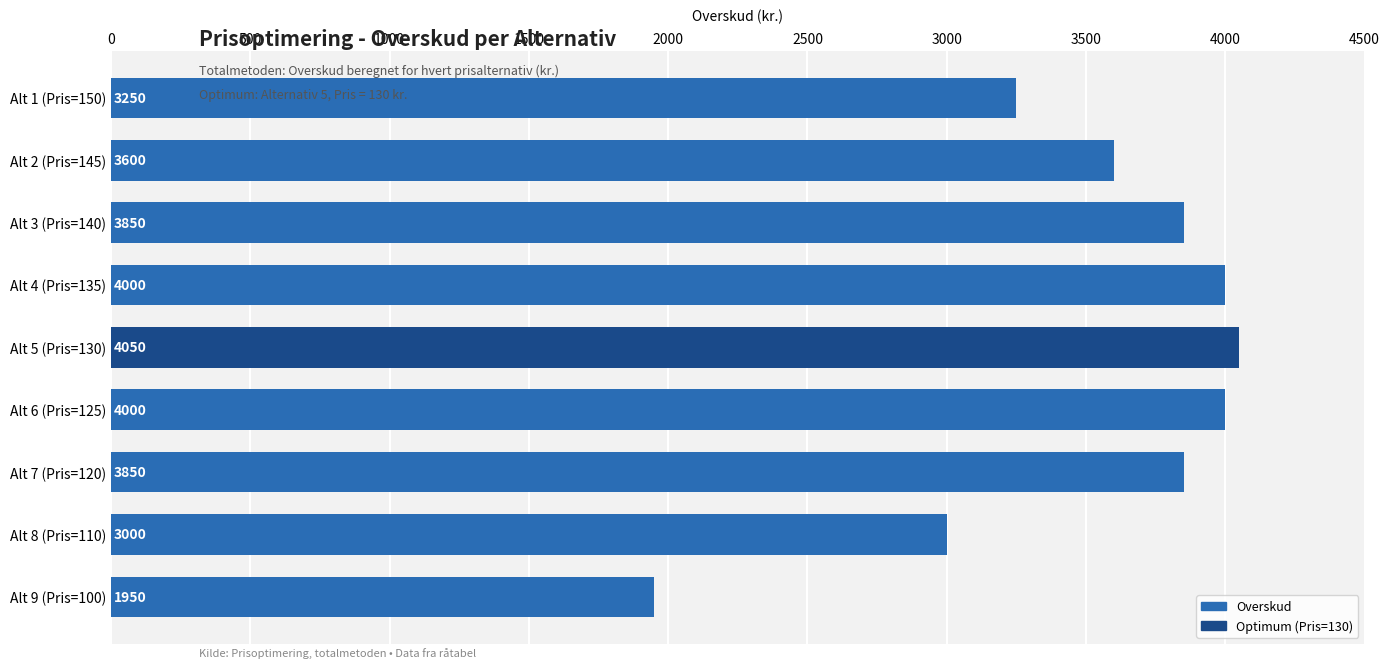

How many bars are there in total?

9